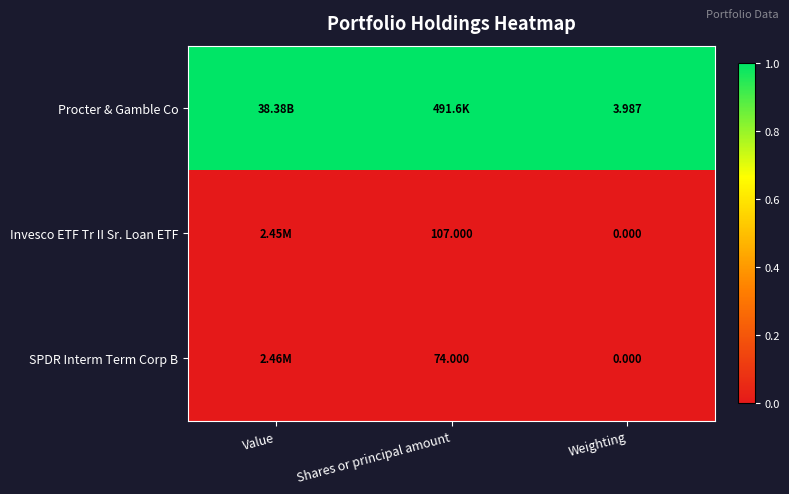

Is the value of Procter & Gamble Co at Weighting greater than the value of Invesco ETF Tr II Sr. Loan ETF at Shares or principal amount?

No